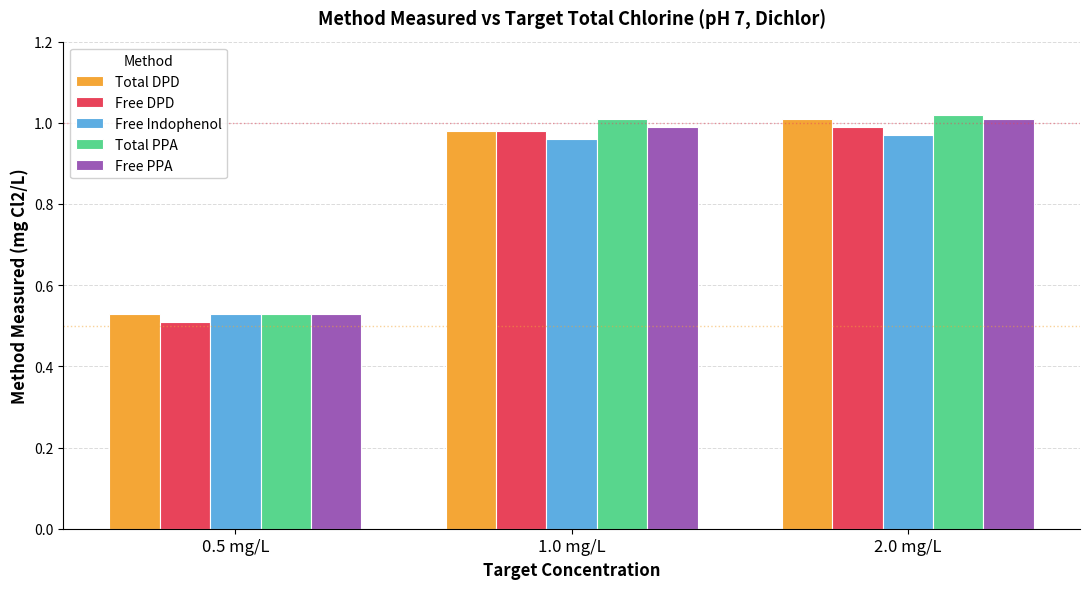

The value of Free PPA at 1.0 mg/L is 1.0. True or false?

True